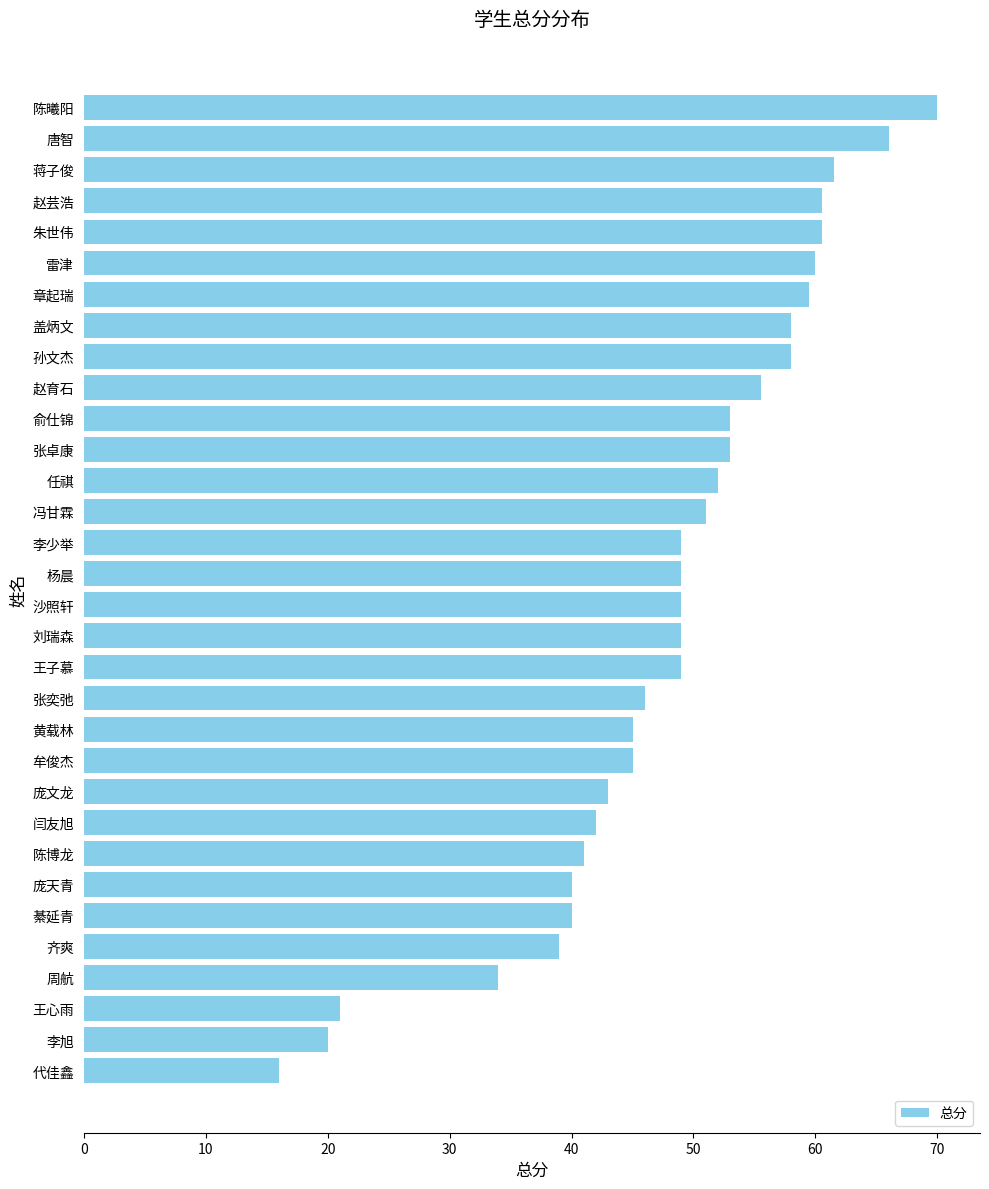

True or false: the data shows 51.0 at 冯甘霖.

True